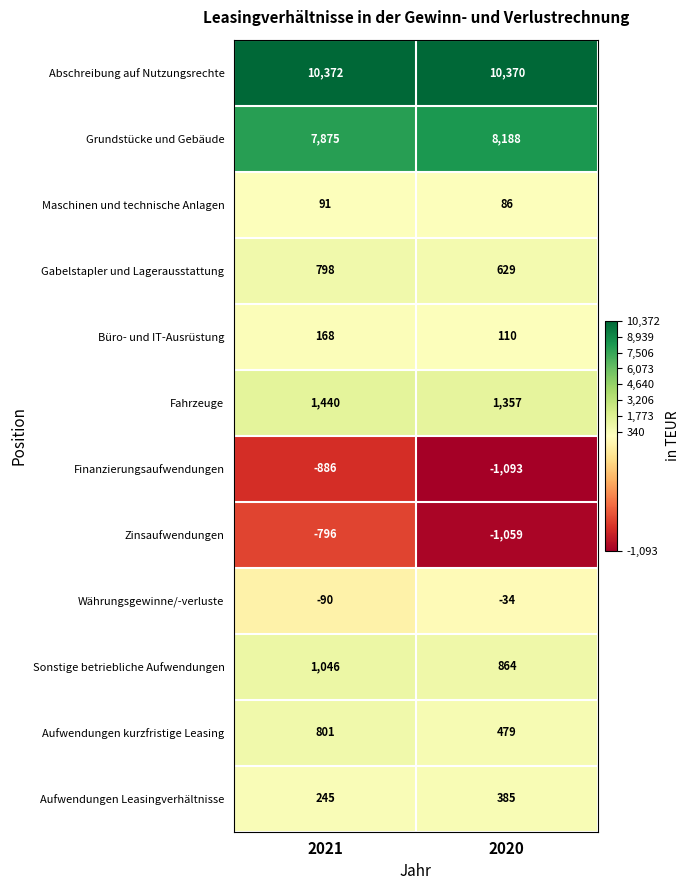

Which series has the largest total across all categories?

Abschreibung auf Nutzungsrechte